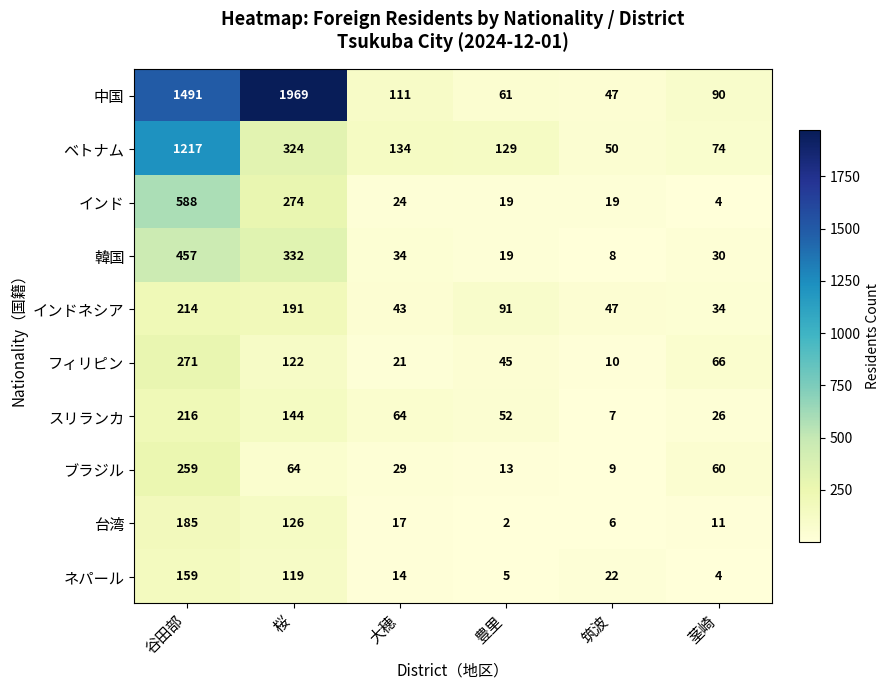

What is the difference between the highest and lowest values at 筑波?

44